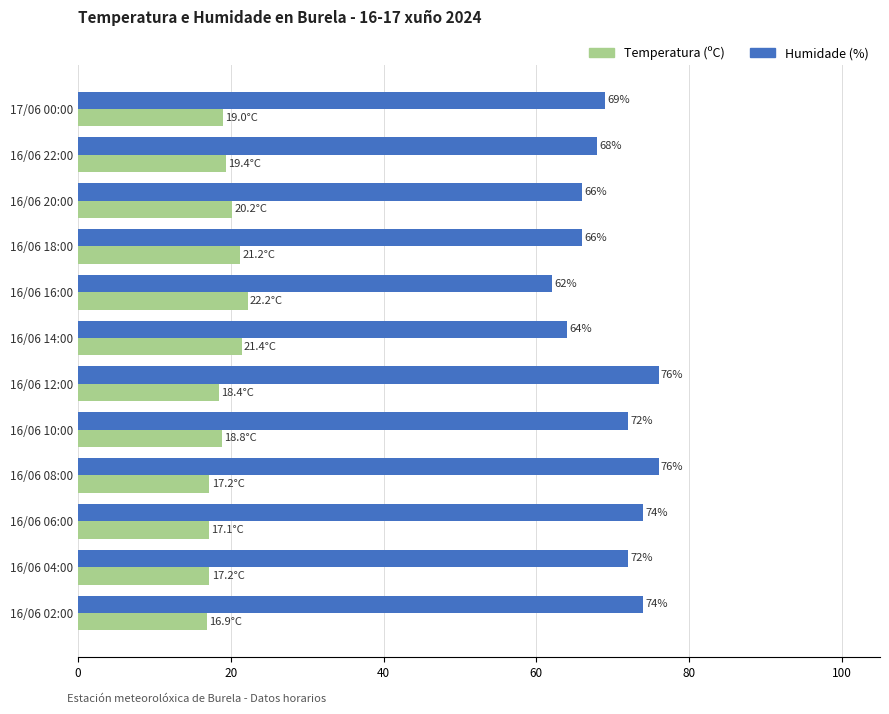

Which series has the largest total across all categories?

Humidade (%)